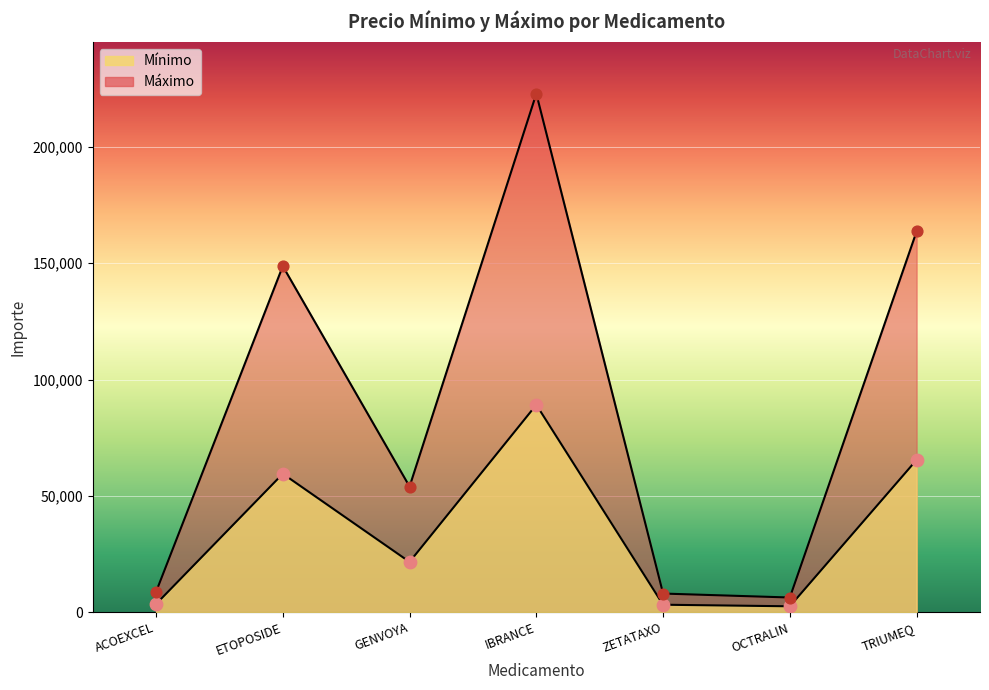

Which series contains the highest Y value?

Máximo